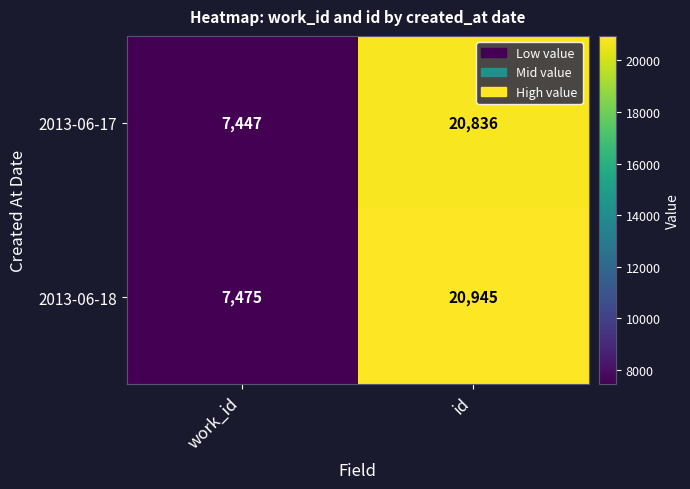

Rank the series by their maximum value, from highest to lowest.

2013-06-18, 2013-06-17